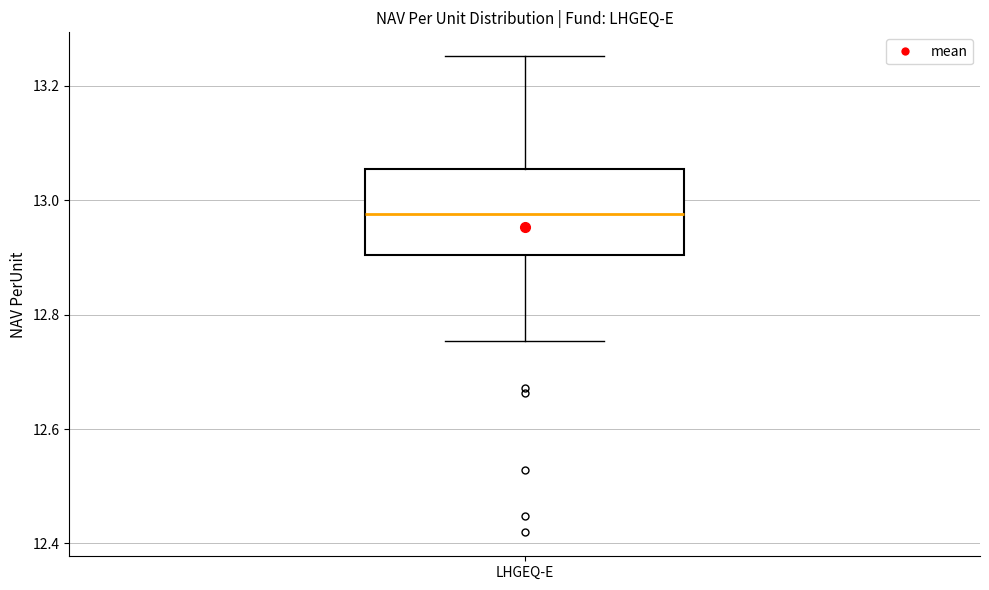

Transcribe this box plot: give where the median line is, the range the box spans, and where the two whiskers end, as read against the y-axis. The values are not printed on the chart, so give them approximately, as read against the axis.

median 12.98, box 12.90 to 13.06, whiskers 12.76 to 13.26